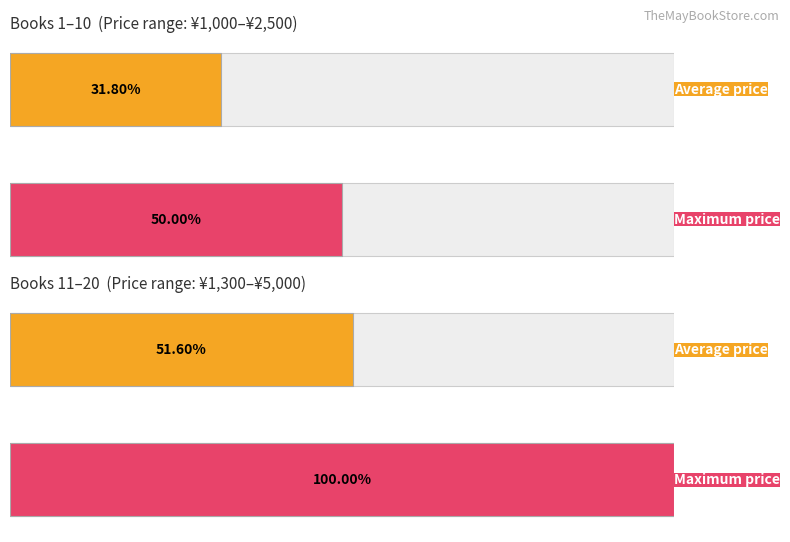

Between 9 and 3, which is larger?

9